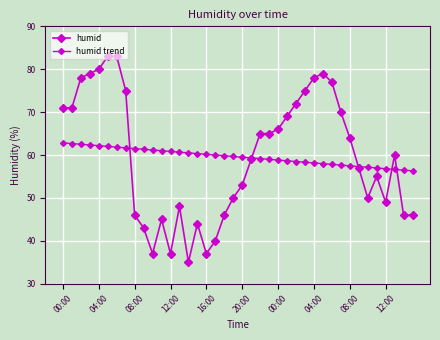

How many series are shown in this chart?

2